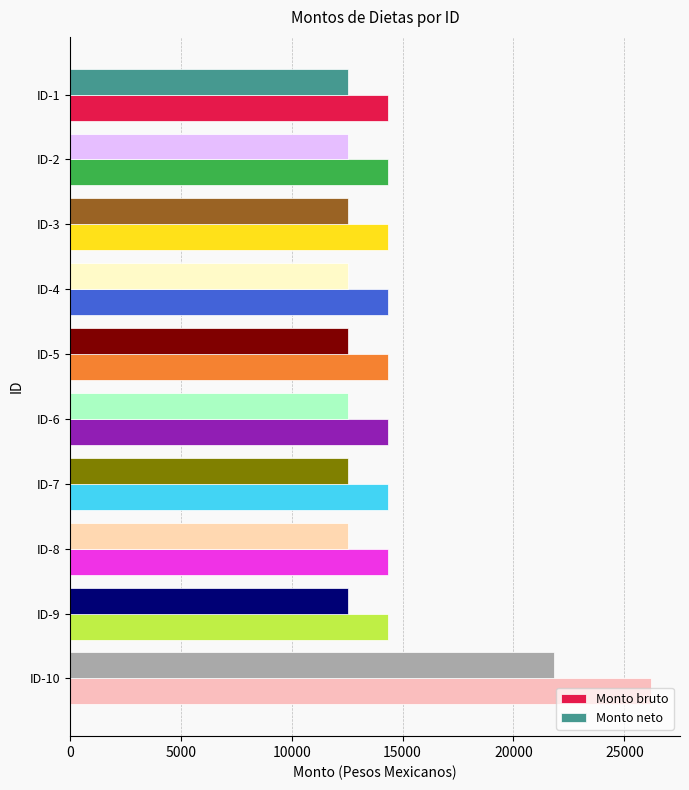

The value of Monto bruto at ID-2 is 14333.1. True or false?

True